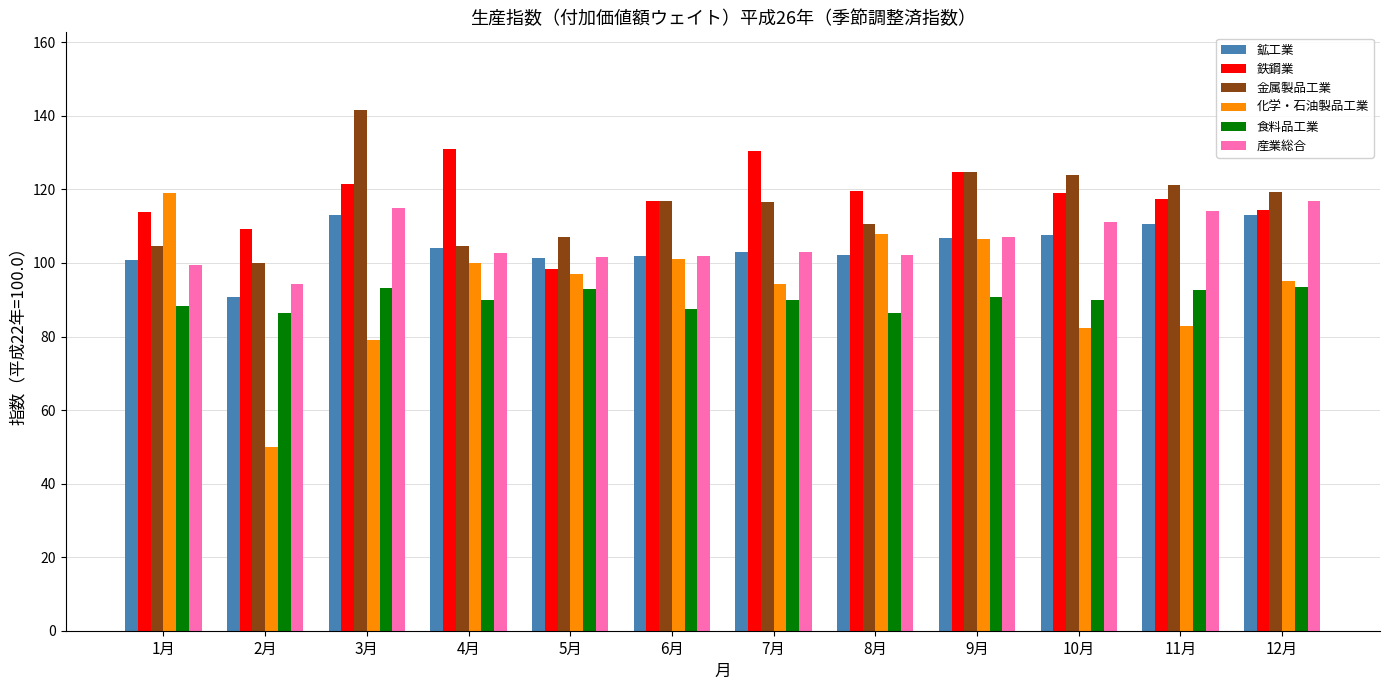

Are the bars grouped side by side (vs. stacked)?

Yes